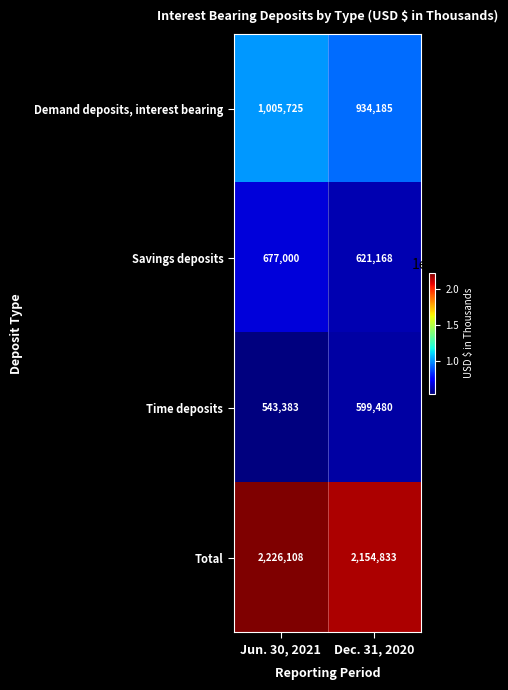

Between Jun. 30, 2021 and Dec. 31, 2020, which series saw the biggest shift?

Demand deposits, interest bearing